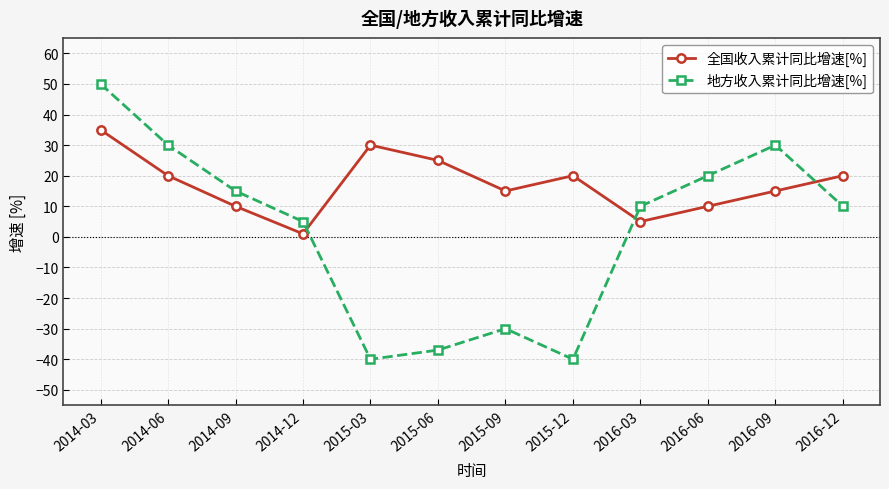

Where is 地方收入累计同比增速[%] nearest to the value 5?

2014-12